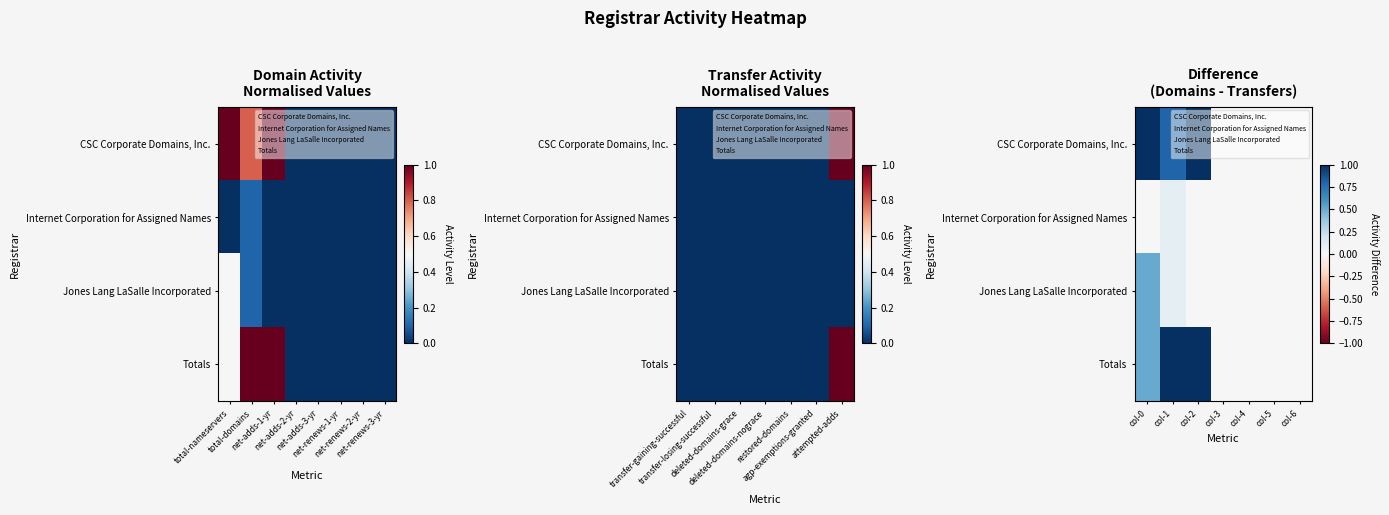

What is the difference between the maximum and minimum values in the Jones Lang LaSalle Incorporated series?

0.5